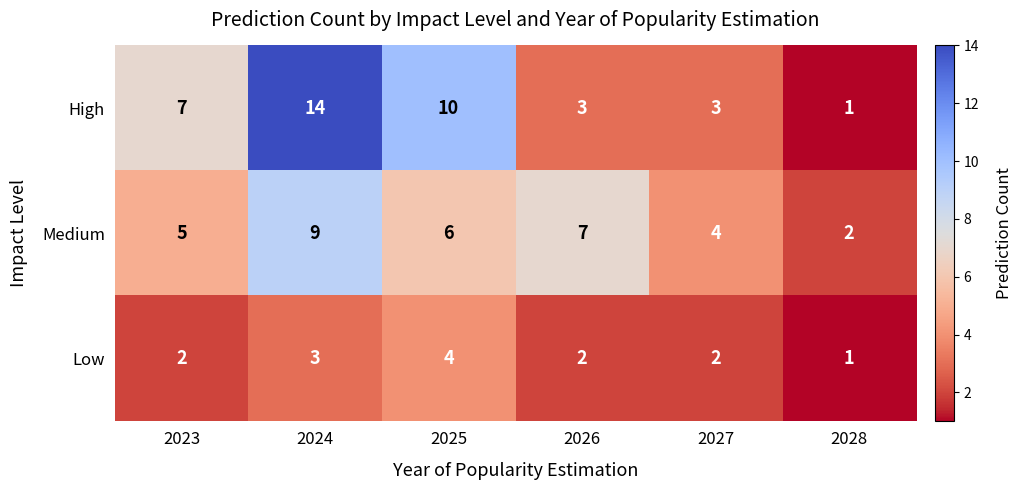

Reading left to right, transcribe all the data shown in this chart.

High: 7	14	10	3	3	1
Medium: 5	9	6	7	4	2
Low: 2	3	4	2	2	1